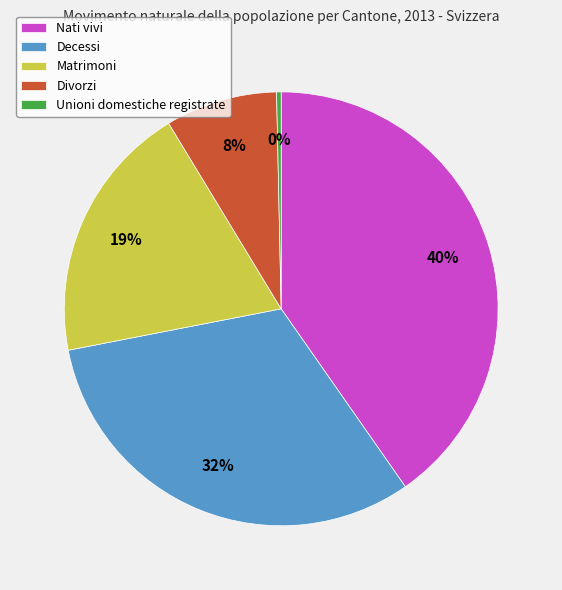

Is there any slice that represents more than half of the pie?

No